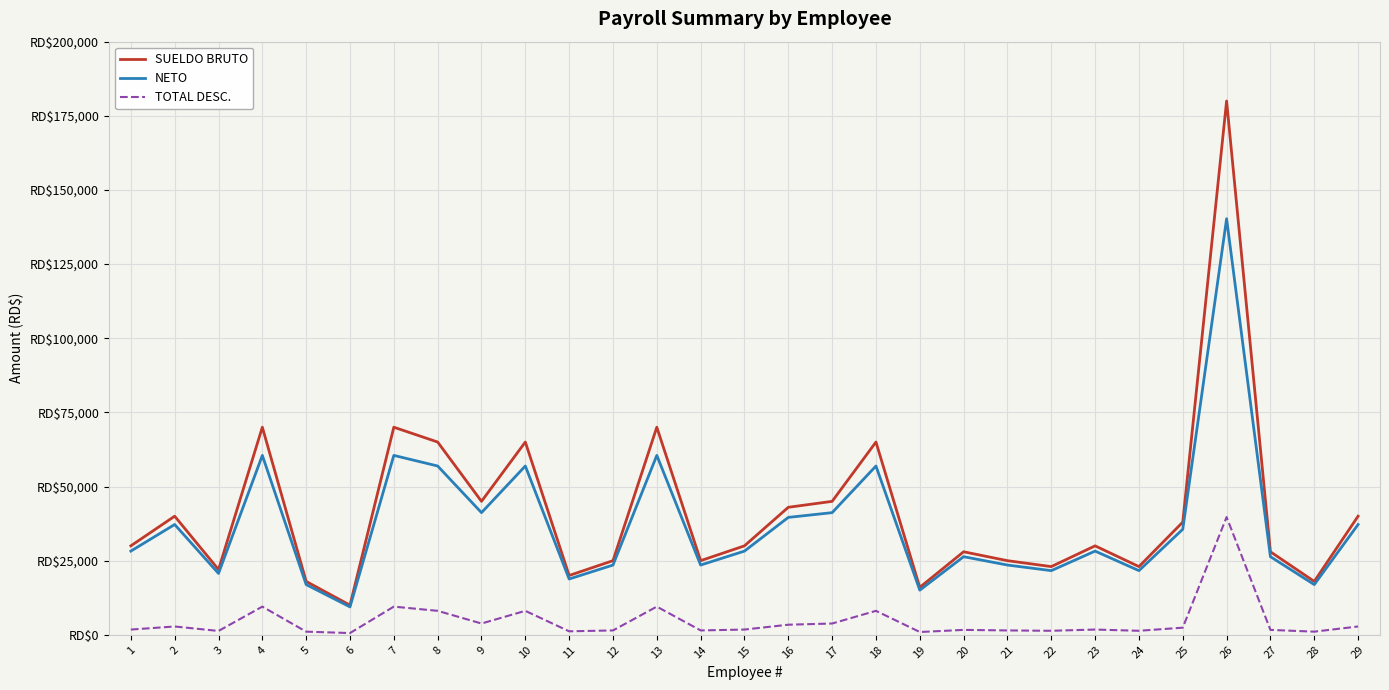

True or false: TOTAL DESC. has more than 0 interior local peaks.

True